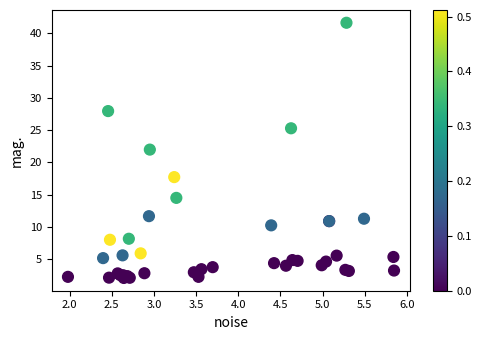

What Y value in the scatter plot is closest to 21?

22.0